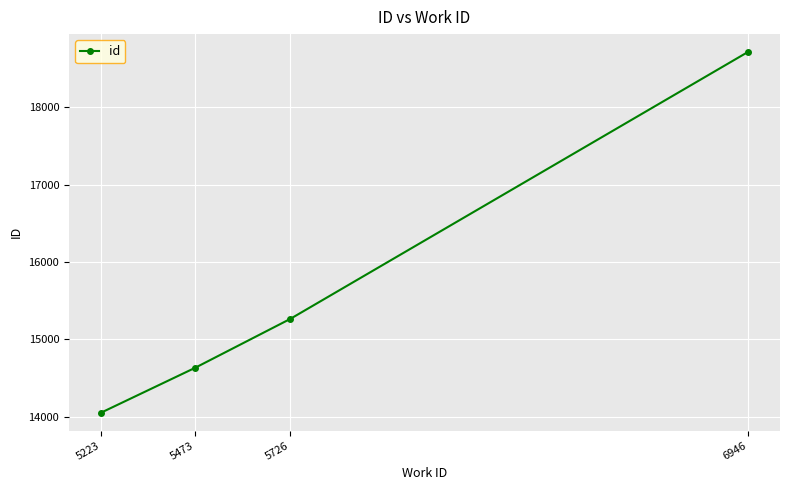

What is the difference between the second highest and minimum values?

1210